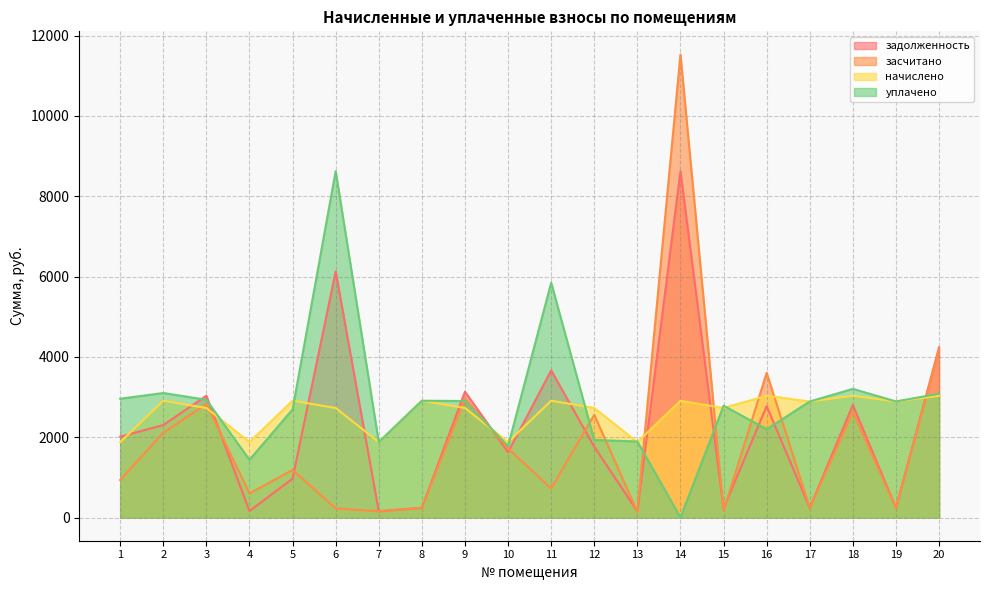

What is the sum of all засчитано values?

39003.4